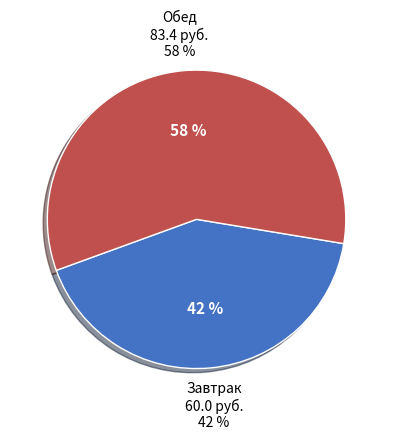

What percentage is the Завтрак slice, to the nearest percent?

42%